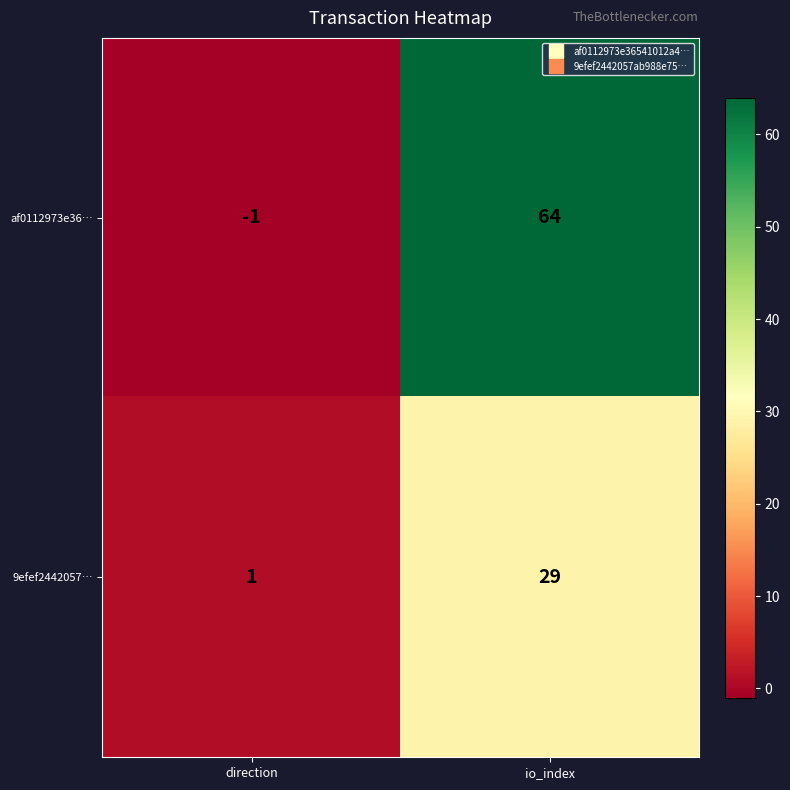

Rank the series by their average value, from lowest to highest.

9efef2442057…, af0112973e36…